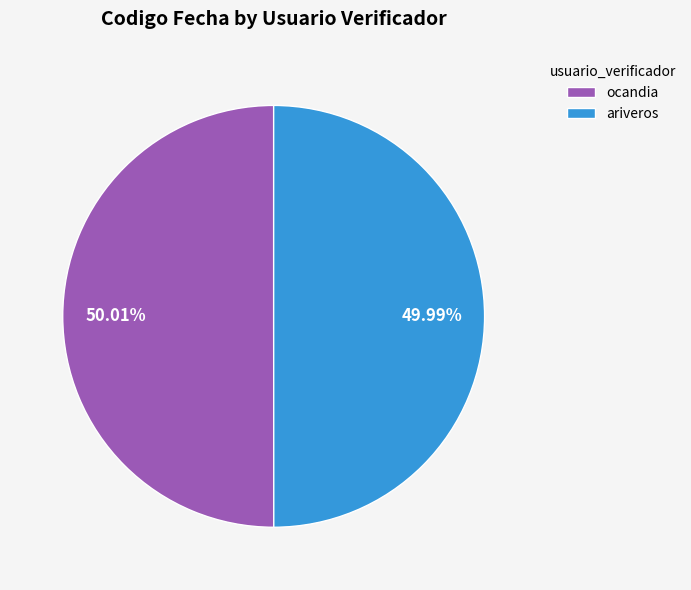

Is it true that ocandia is 55% of the pie?

False